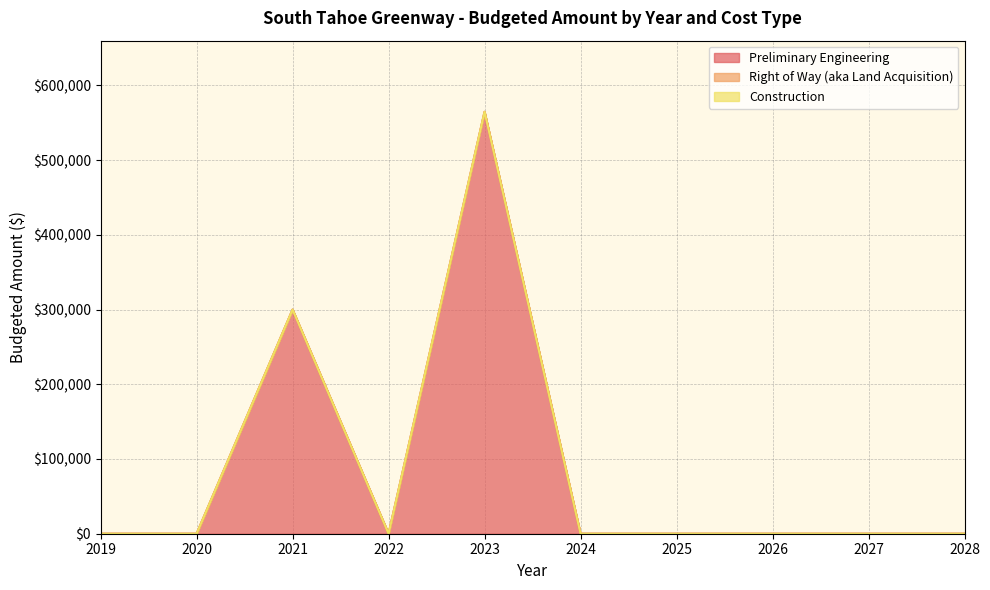

Between 2020 and 2024, which series saw the biggest shift?

Preliminary Engineering